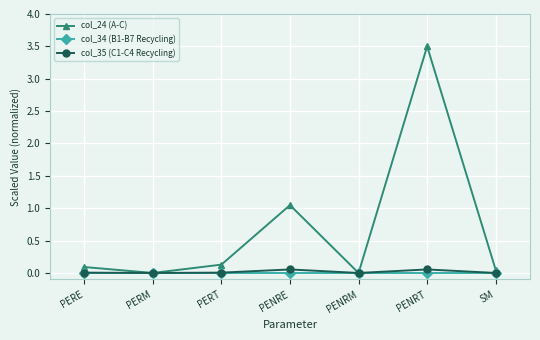

Is it true that col_35 (C1-C4 Recycling) equals 0.0 at PERT?

True